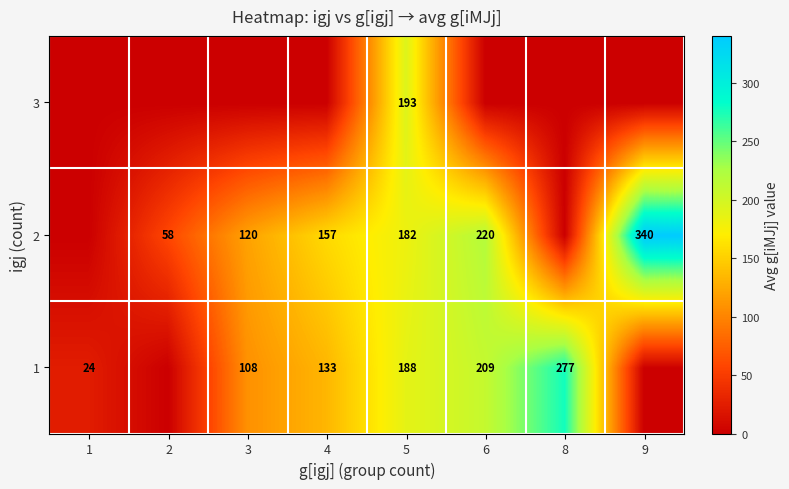

What is the difference between the highest and lowest values at 3?

119.5